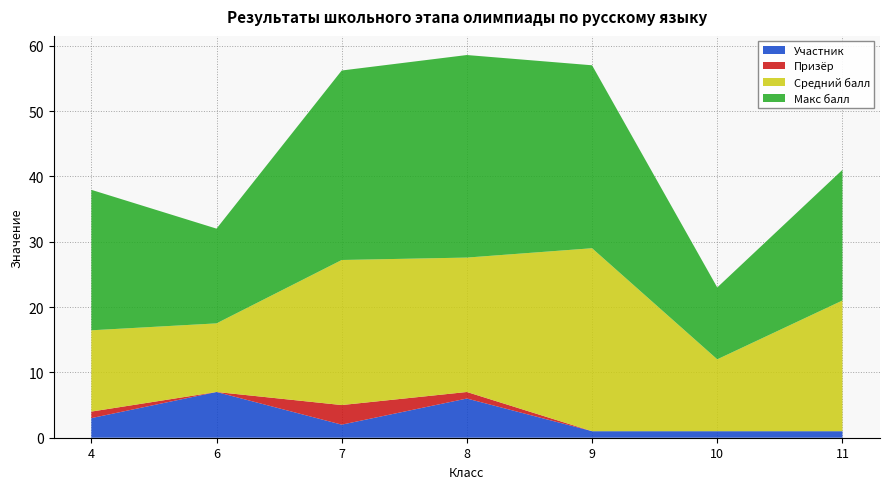

Reading left to right, transcribe all the data shown in this chart.

Участник: 4=3.0	6=7.0	7=2.0	8=6.0	9=1.0	10=1.0	11=1.0
Призёр: 4=1.0	6=0.0	7=3.0	8=1.0	9=0.0	10=0.0	11=0.0
Средний балл: 4=12.4	6=10.5	7=22.2	8=20.6	9=28.0	10=11.0	11=20.0
Макс балл: 4=21.5	6=14.5	7=29.0	8=31.0	9=28.0	10=11.0	11=20.0